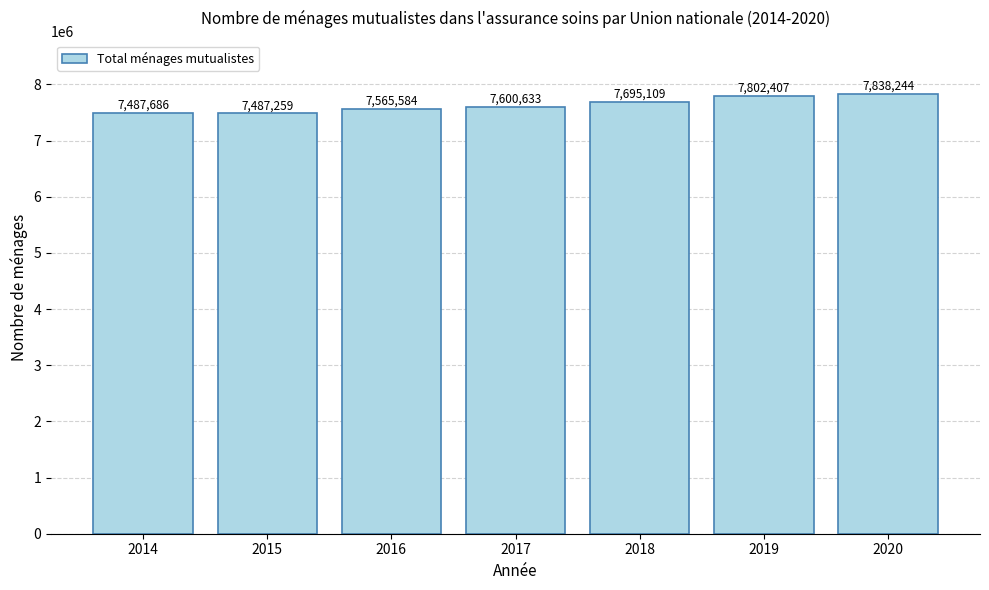

Are the bars grouped side by side (vs. stacked)?

No